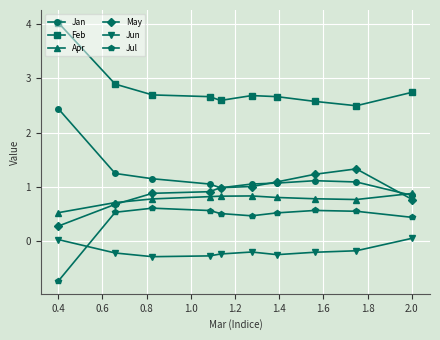

True or false: Feb and Jun cross at least once.

False